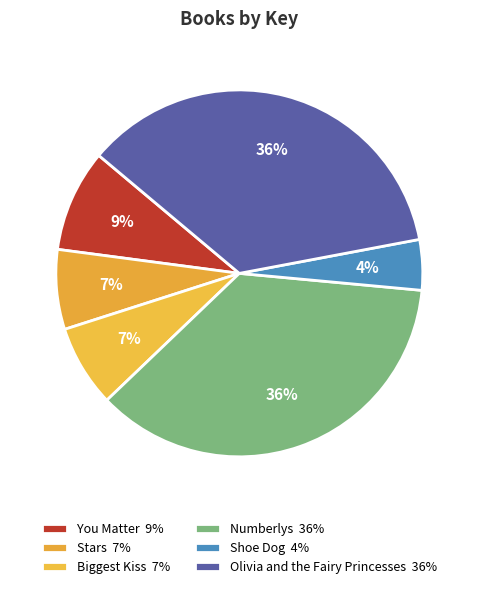

How many segments does this pie chart have?

6